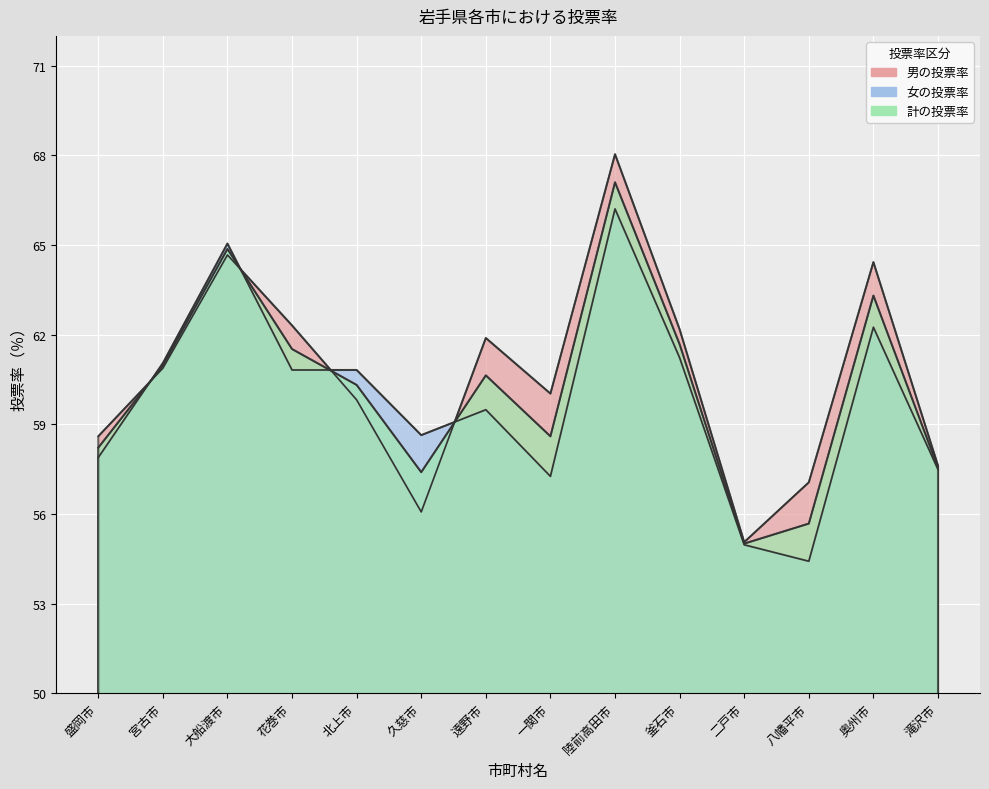

Read the 計の投票率 value at 釜石市.

61.7